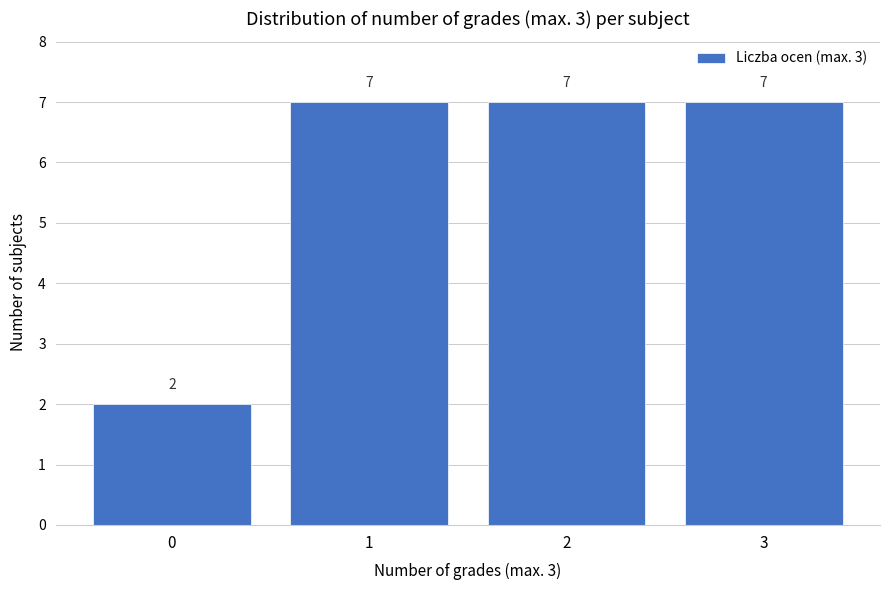

Reading left to right, extract all data points from this chart.

2	7	7	7